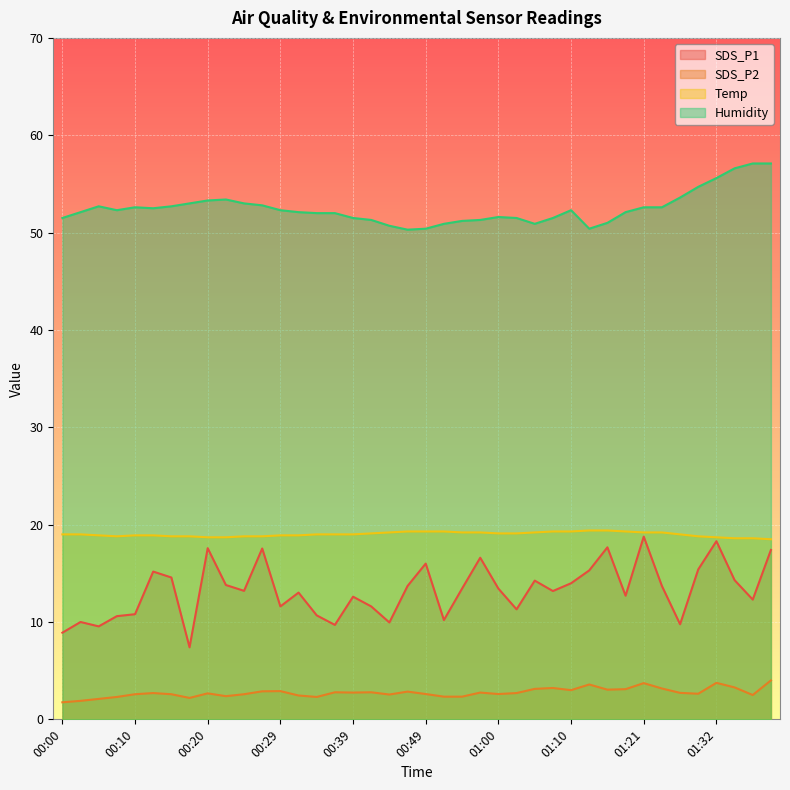

Reading left to right, transcribe all the data shown in this chart.

SDS_P1: 8.9	10.0	9.6	10.6	10.8	15.2	14.6	7.4	17.6	13.8	13.2	17.6	11.6	13.0	10.7	9.7	12.6	11.6	9.9	13.7	16.0	10.2	13.4	16.6	13.4	11.3	14.2	13.2	14.0	15.3	17.7	12.7	18.8	13.7	9.8	15.4	18.3	14.3	12.3	17.4
SDS_P2: 1.8	1.9	2.1	2.3	2.6	2.7	2.6	2.2	2.7	2.4	2.6	2.9	2.9	2.5	2.3	2.8	2.8	2.8	2.5	2.9	2.6	2.3	2.3	2.8	2.6	2.7	3.1	3.2	3.0	3.6	3.0	3.1	3.7	3.2	2.7	2.6	3.8	3.3	2.5	4.0
Temp: 19.0	19.0	18.9	18.8	18.9	18.9	18.8	18.8	18.7	18.7	18.8	18.8	18.9	18.9	19.0	19.0	19.0	19.1	19.2	19.3	19.3	19.3	19.2	19.2	19.1	19.1	19.2	19.3	19.3	19.4	19.4	19.3	19.2	19.2	19.0	18.8	18.7	18.6	18.6	18.5
Humidity: 51.5	52.1	52.7	52.3	52.6	52.5	52.7	53.0	53.3	53.4	53.0	52.8	52.3	52.1	52.0	52.0	51.5	51.3	50.7	50.3	50.4	50.9	51.2	51.3	51.6	51.5	50.9	51.5	52.3	50.4	51.0	52.1	52.6	52.6	53.6	54.7	55.6	56.6	57.1	57.1